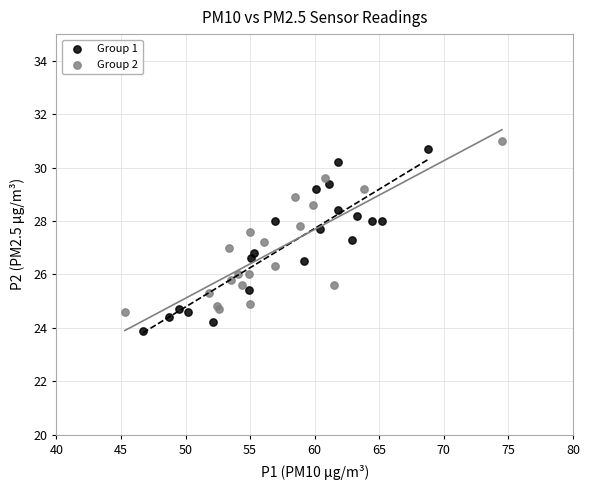

Which series has the widest spread of Y values?

Group 1